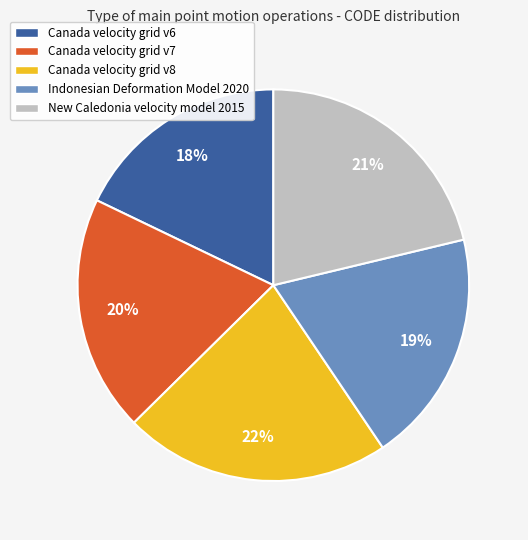

To the nearest percent, what is the difference between the Indonesian Deformation Model 2020 and New Caledonia velocity model 2015 slice percentages?

2%